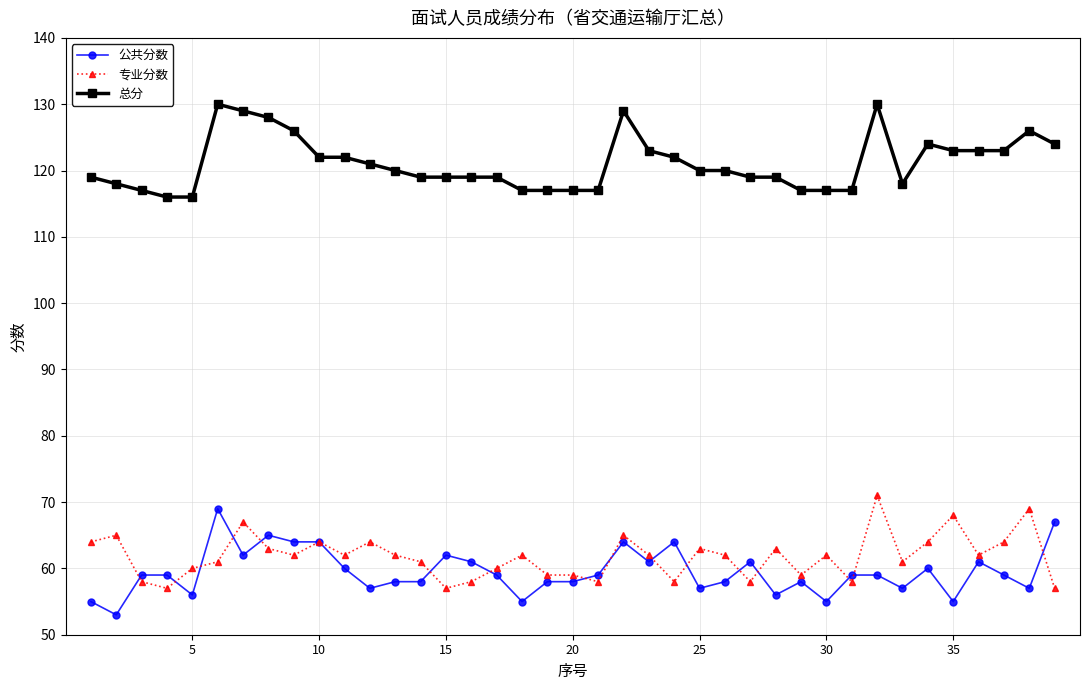

True or false: 专业分数 and 总分 cross at least once.

False